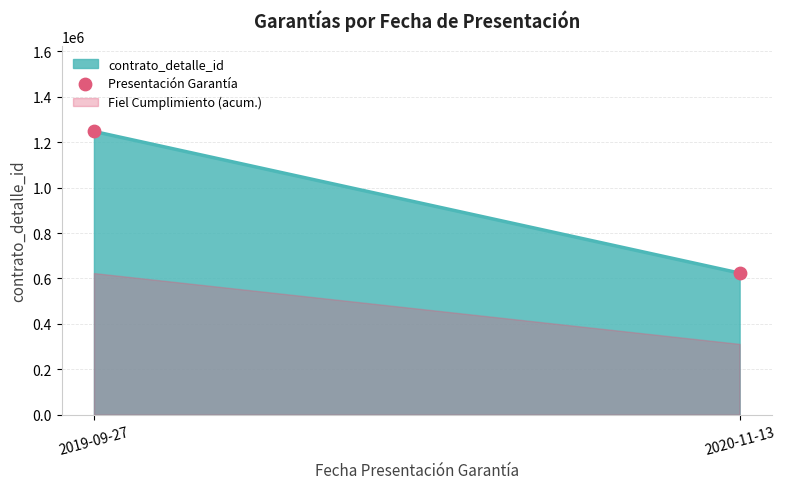

What is the range of Y values (max minus min)?

623906